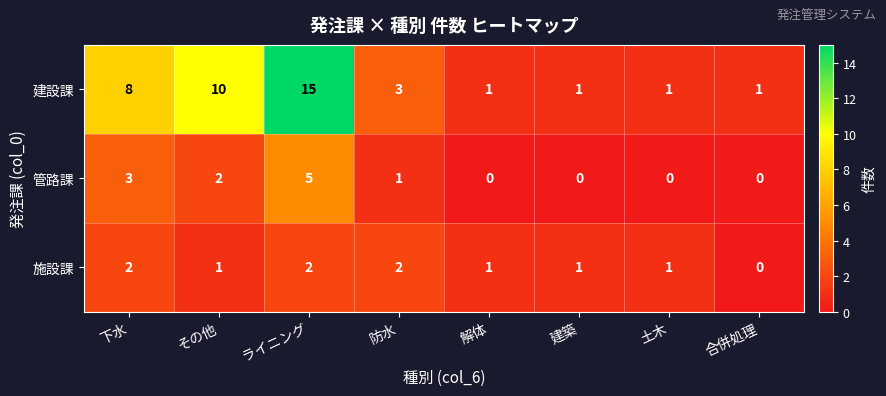

Reading left to right, transcribe all the data shown in this chart.

建設課: 8	10	15	3	1	1	1	1
管路課: 3	2	5	1	0	0	0	0
施設課: 2	1	2	2	1	1	1	0